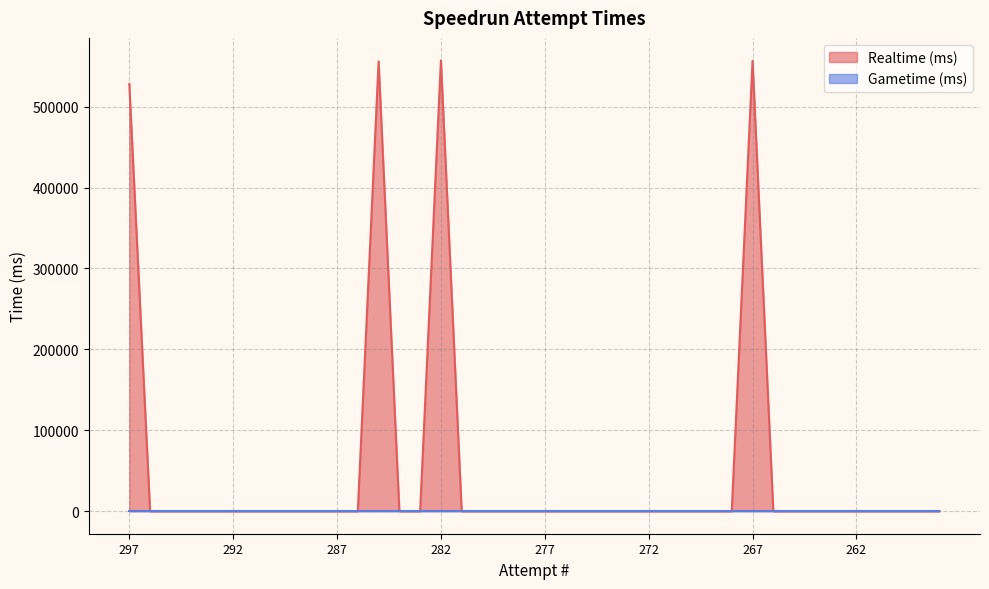

The value at 289 is 0. True or false?

True